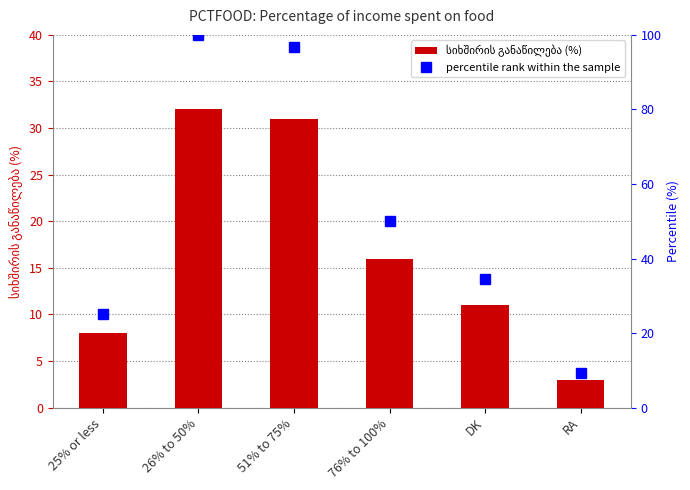

Reading right to left, extract all data points from this chart.

სიხშირის განაწილება (%): RA=3.0	DK=11.0	76% to 100%=16.0	51% to 75%=31.0	26% to 50%=32.0	25% or less=8.0
percentile rank within the sample: RA=9.4	DK=34.4	76% to 100%=50.0	51% to 75%=96.9	26% to 50%=100.0	25% or less=25.0